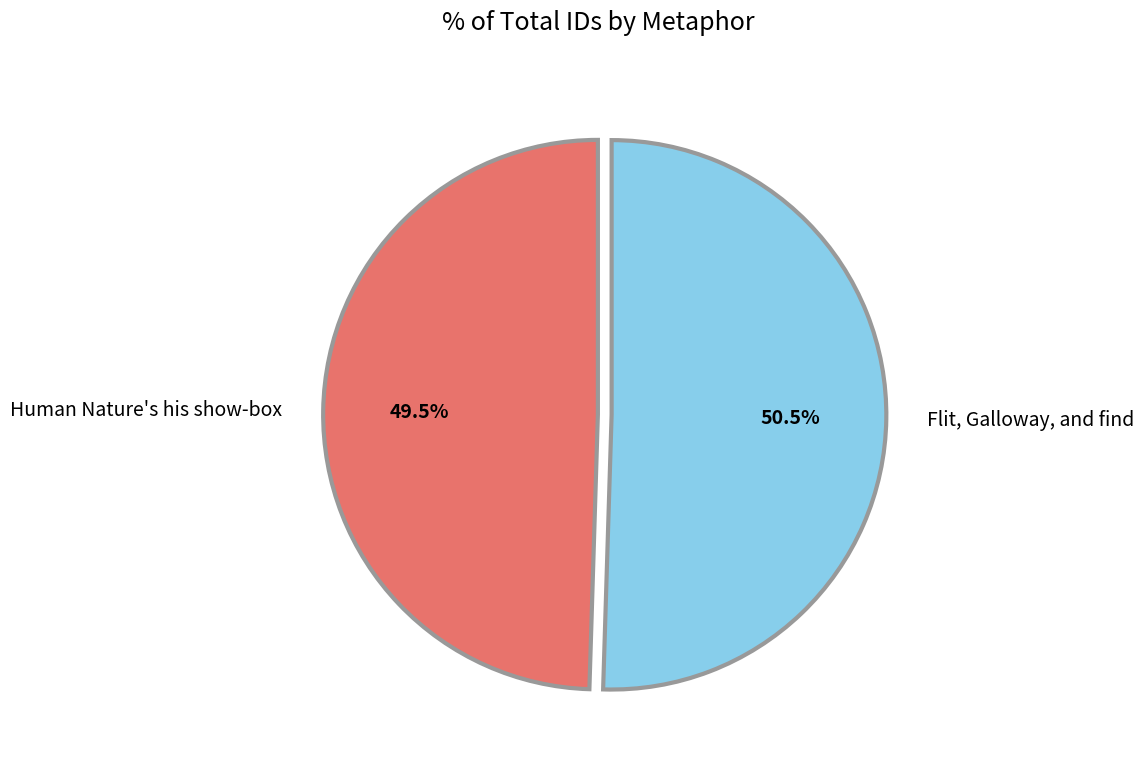

Which slice represents more than half of the pie?

Flit, Galloway, and find